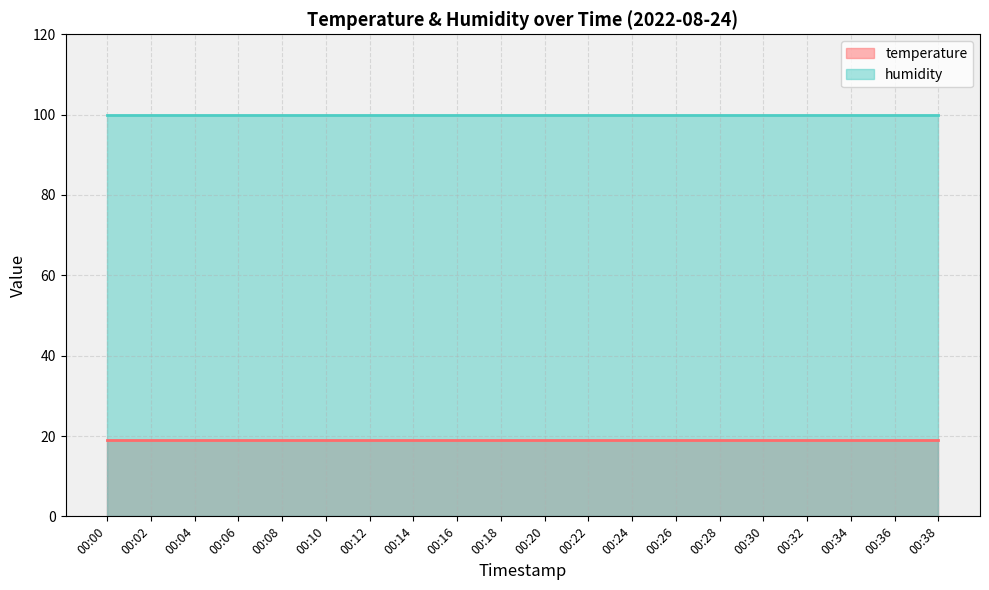

What is the spread (max minus min) of values at 00:28?

80.8